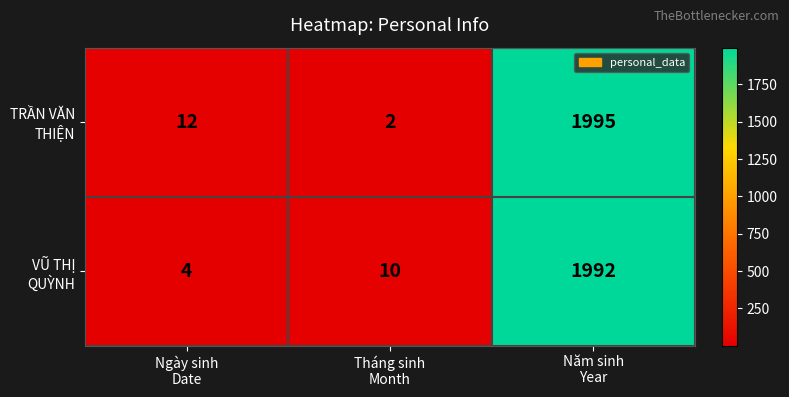

What is the greatest value displayed?

1995